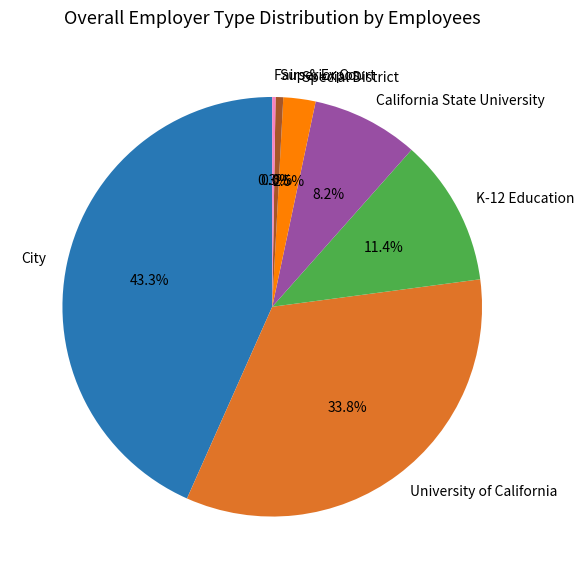

Which slice is the largest?

City